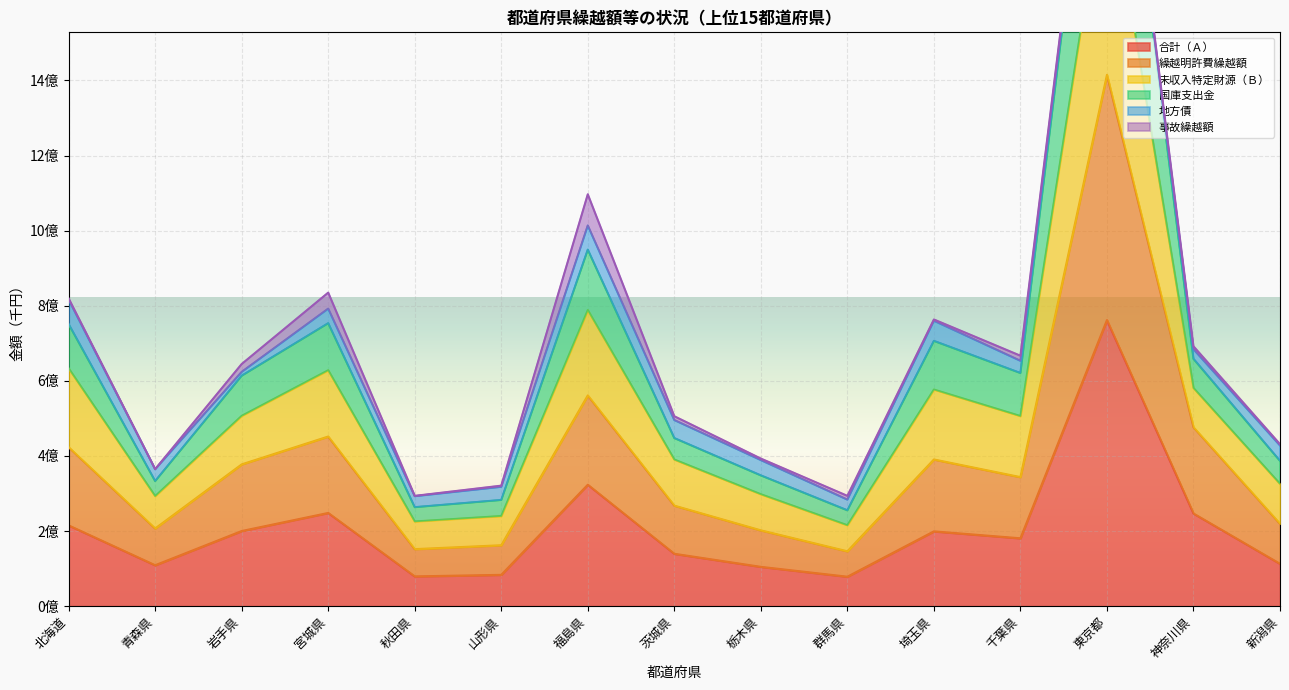

What position from the right is 青森県?

14